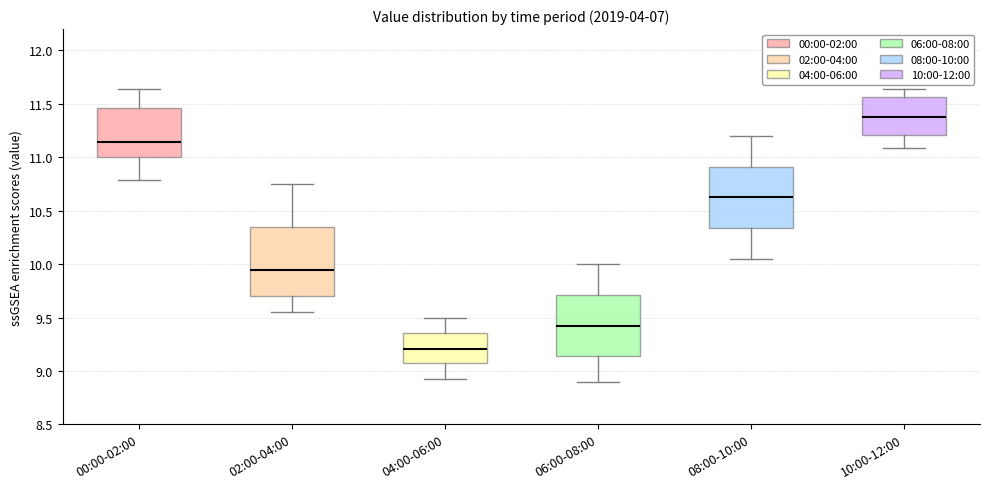

Which box's median line is the lowest?

04:00-06:00